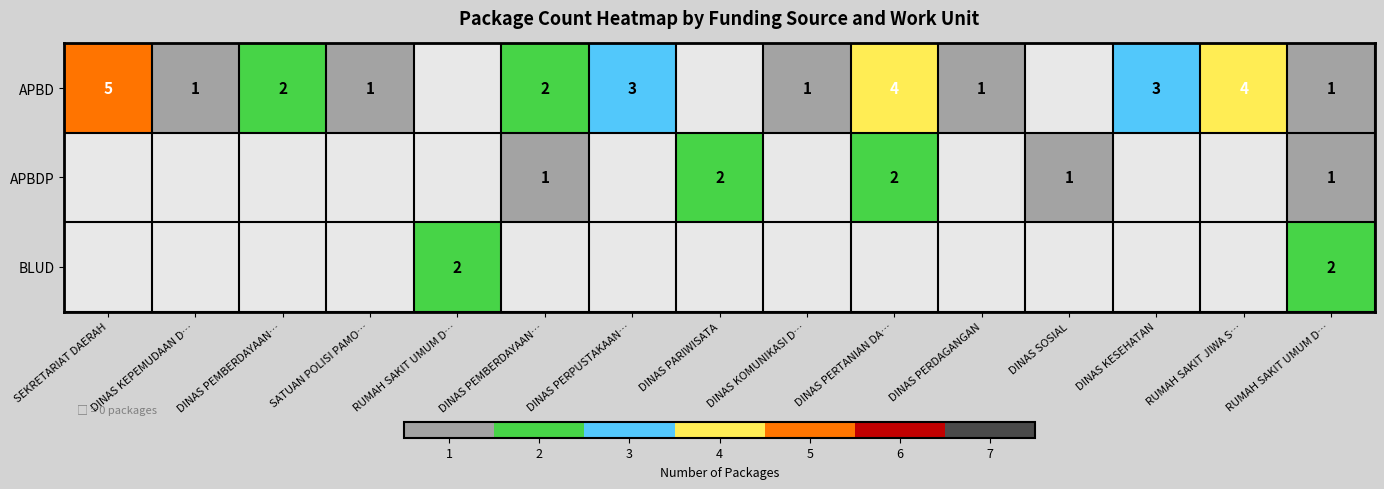

Where is APBD nearest to the value 2?

DINAS PEMBERDAYAAN…